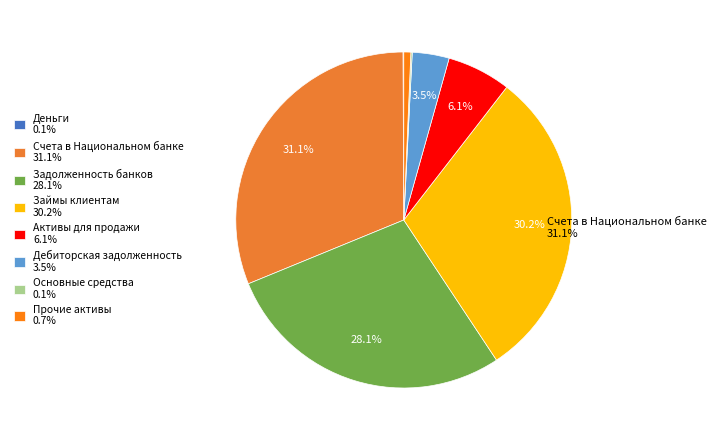

Is it true that Деньги is 0% of the pie?

True